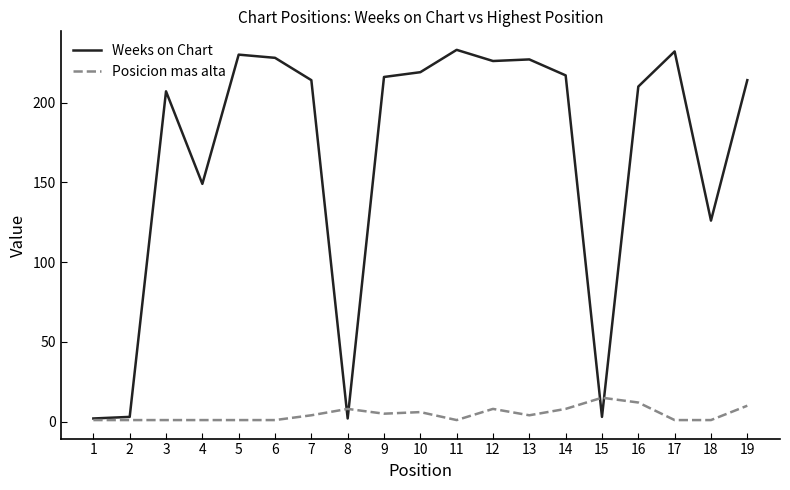

True or false: Weeks on Chart has a value of 233 at 11.

True